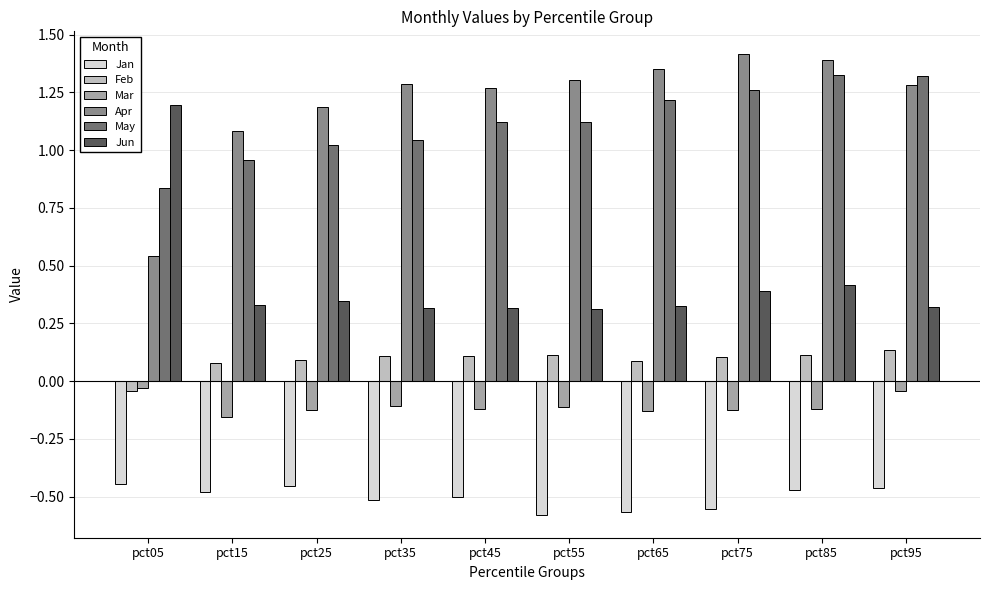

Which series changed the most between pct25 and pct95?

May